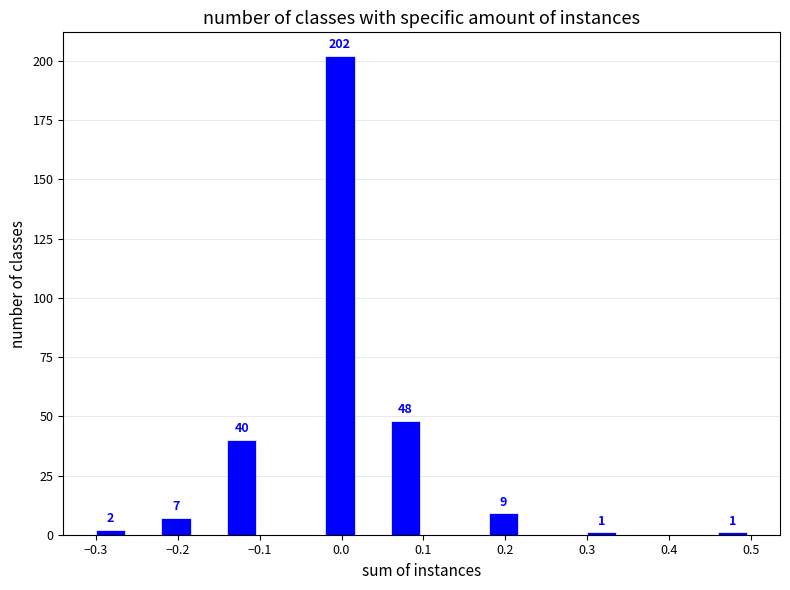

Over which range of the x-axis is the bar tallest?

-0.02 to 0.02